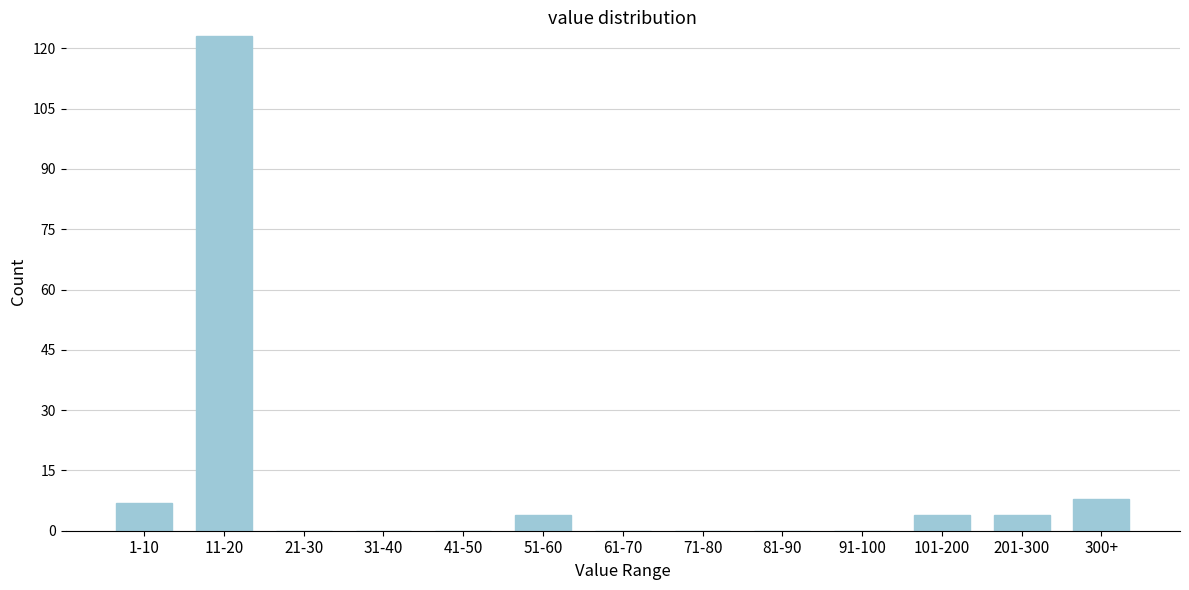

Reading left to right, what are all the values shown in this chart?

1-10=7	11-20=123	21-30=0	31-40=0	41-50=0	51-60=4	61-70=0	71-80=0	81-90=0	91-100=0	101-200=4	201-300=4	300+=8